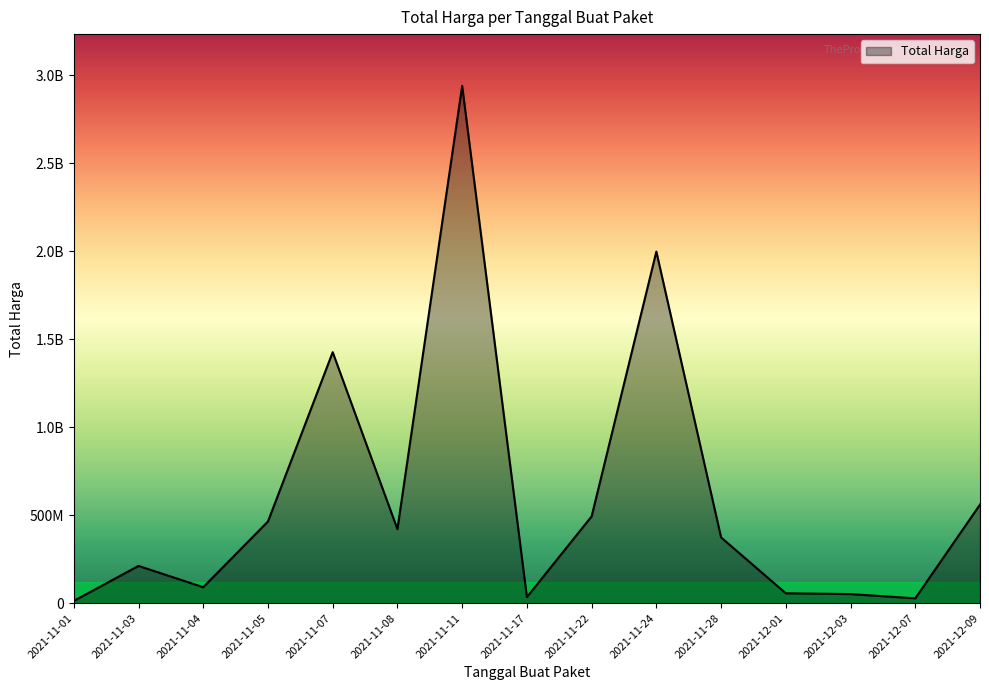

Does the chart have visible grid lines?

No